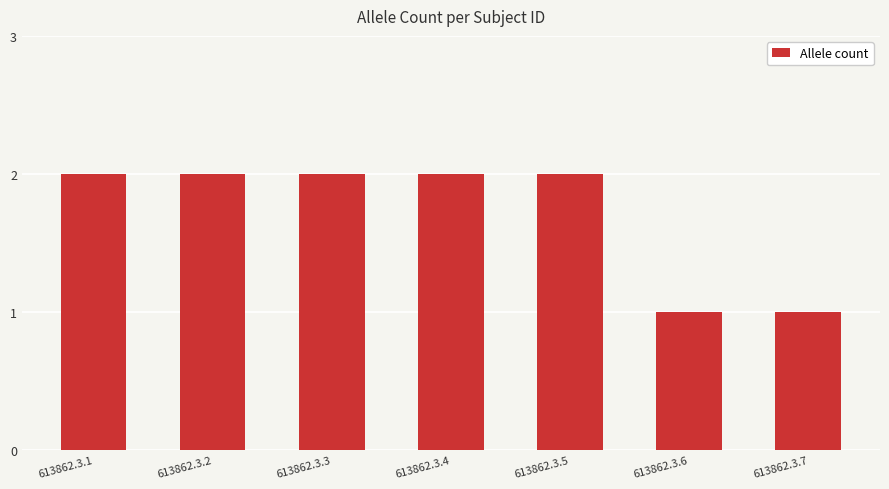

What is the difference between the second highest and minimum values?

1